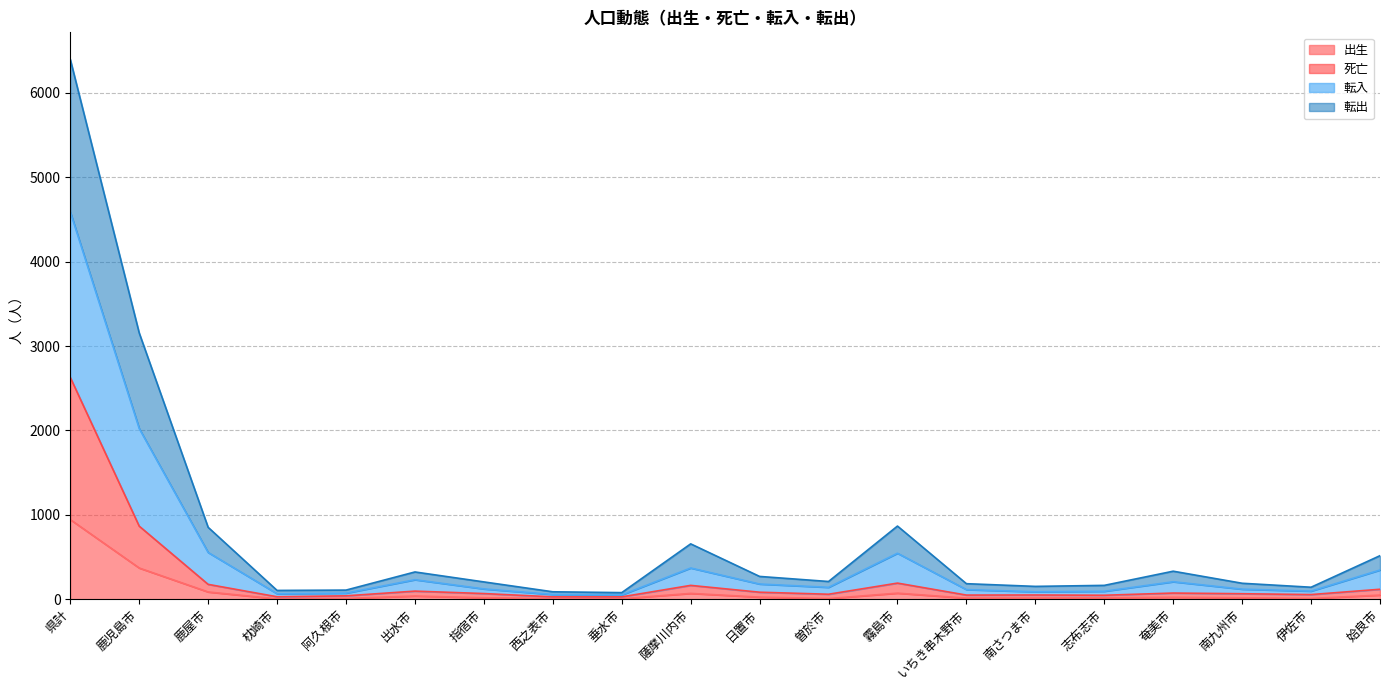

Which label corresponds to the smallest value in the chart?

枕崎市